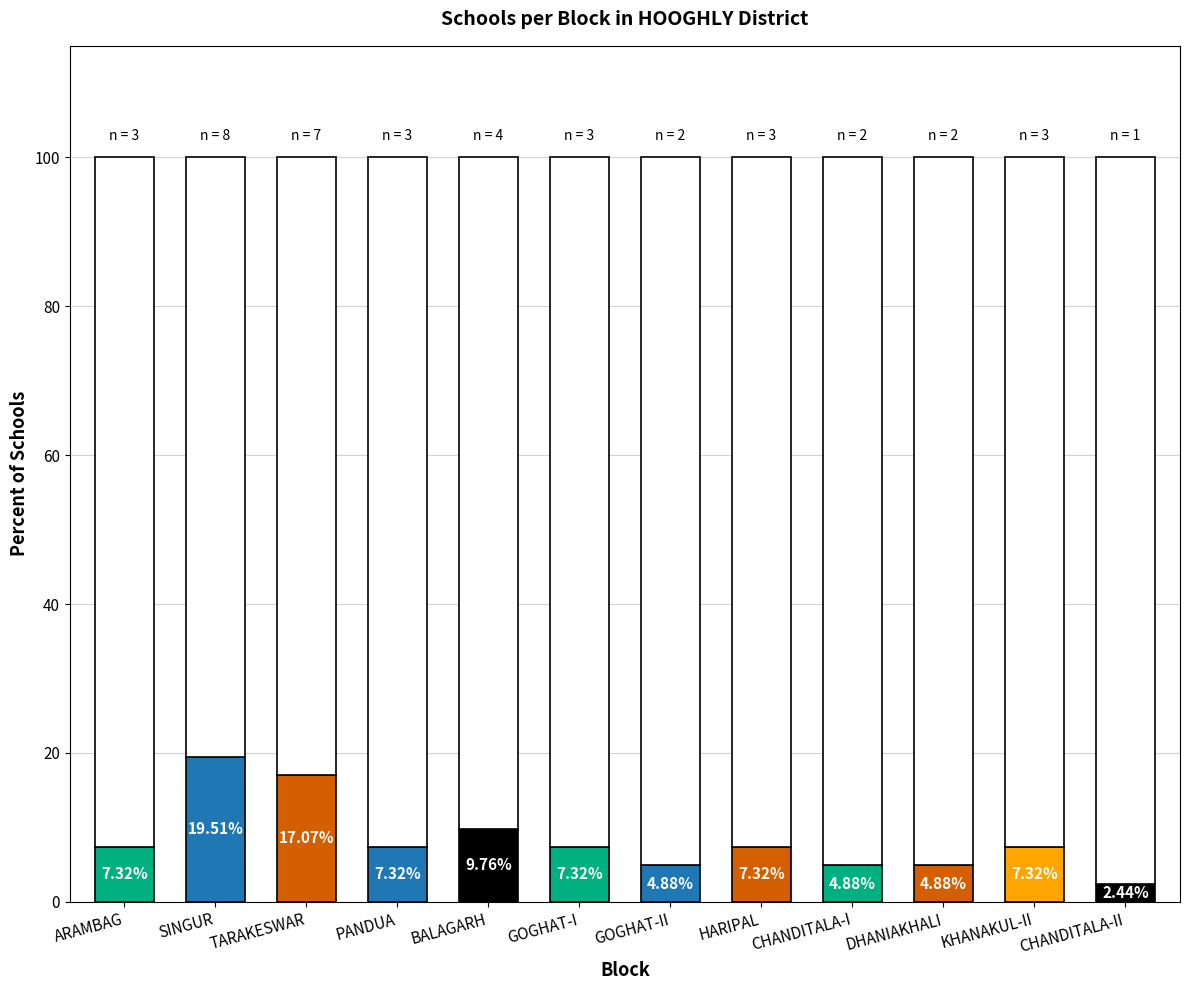

Where does the School Count series first go above 3?

SINGUR